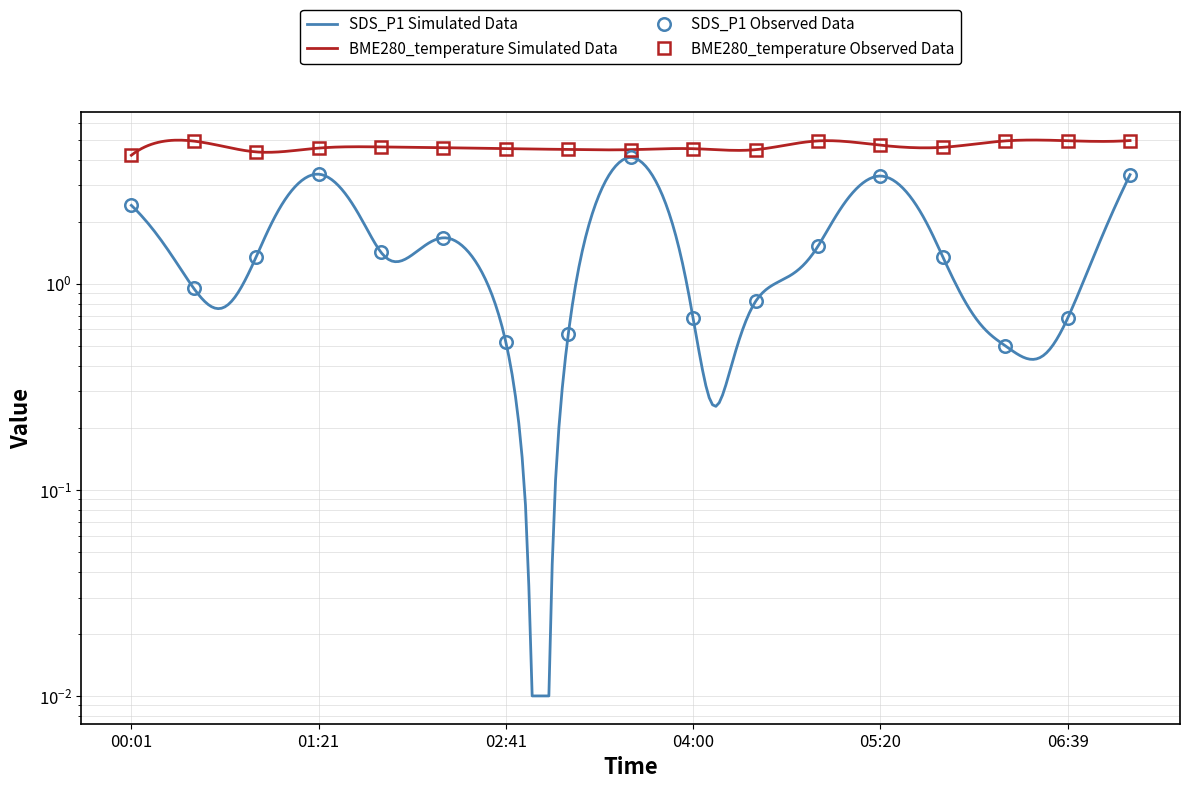

Which series has the widest spread of values?

SDS_P1